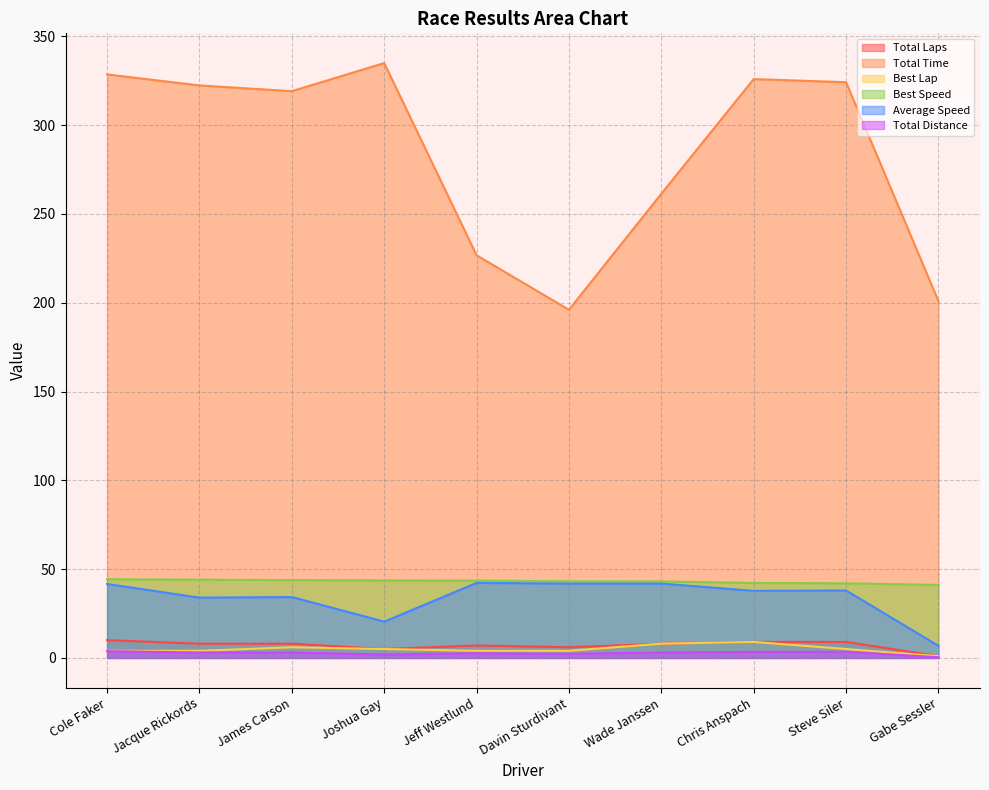

What is the label of the 2nd point from the left?

Jacque Rickords